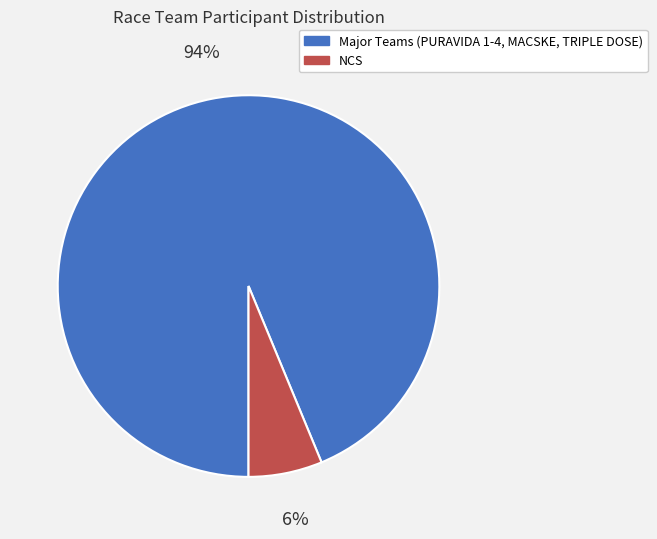

Is there a majority slice in this chart?

Yes